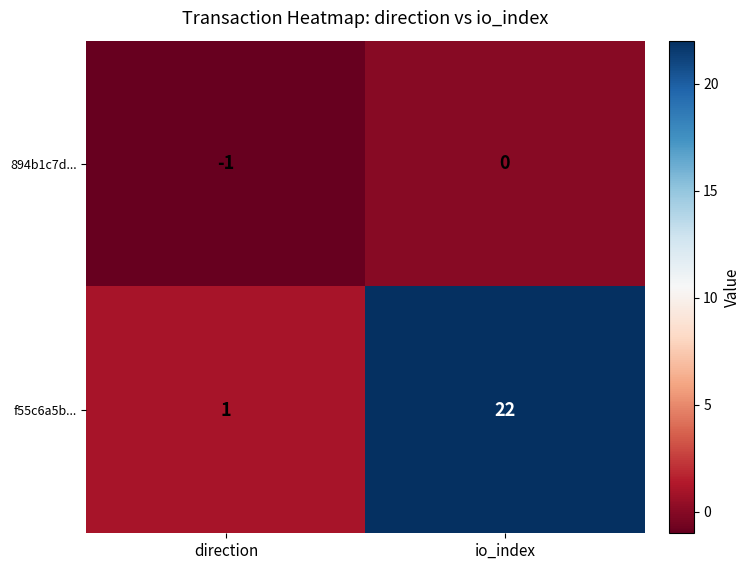

True or false: 894b1c7d... has a value of -1 at direction.

True